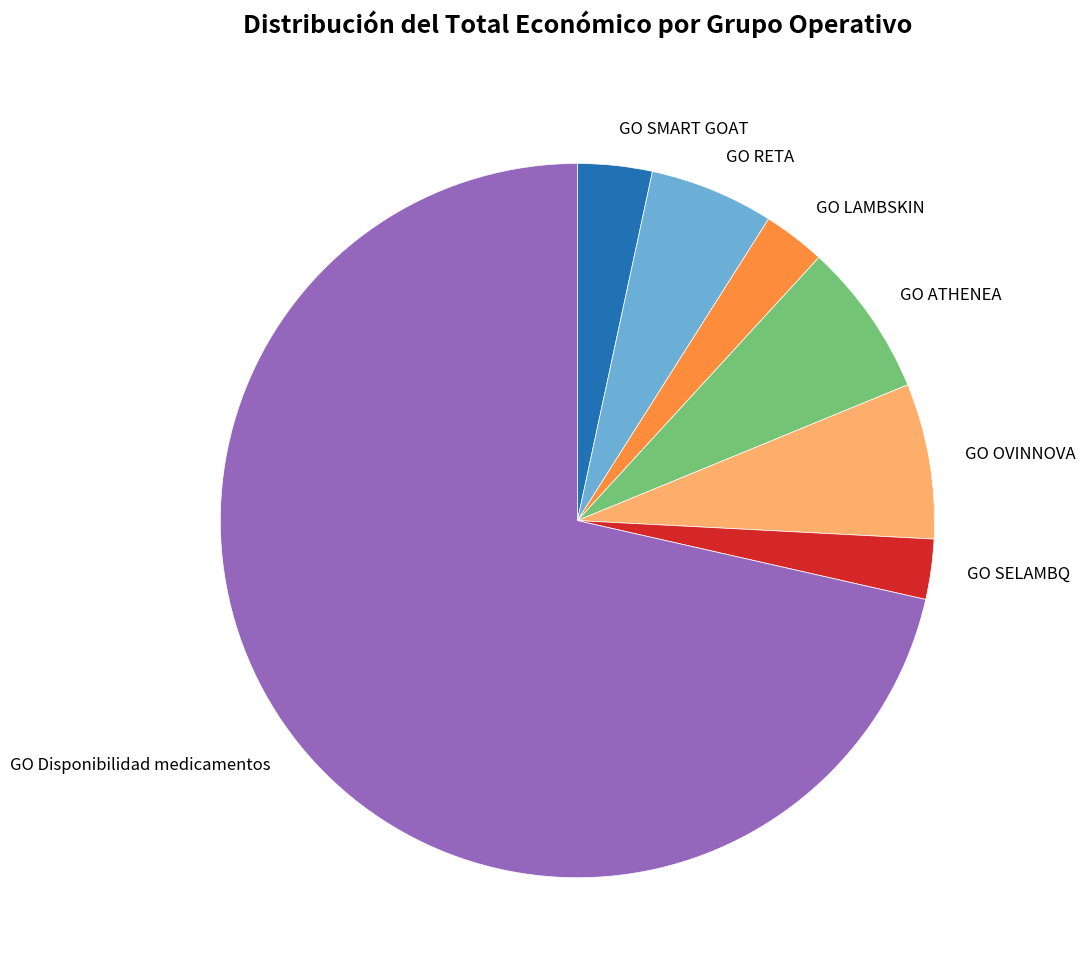

True or false: GO SELAMBQ accounts for 3% of the total.

True